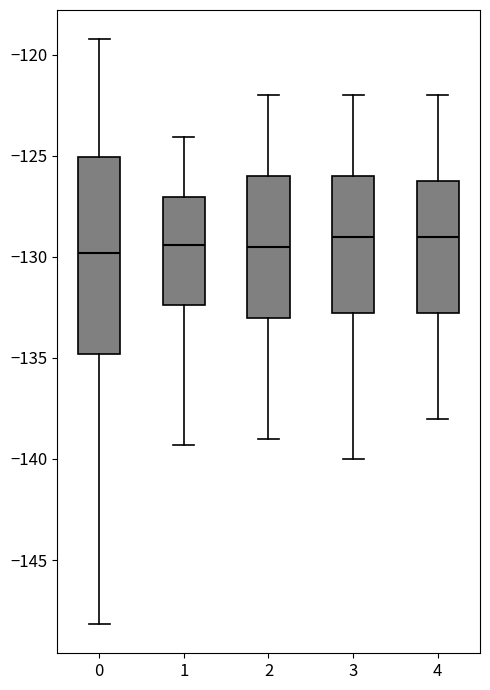

Reading left to right, read every box against the y-axis: the position of its median line, the range the box covers, and the ends of its whiskers. The values are not printed on the chart, so give them approximately, as read against the axis.

0: median -130.0, box -135.0 to -125.0, whiskers -148.0 to -119.0
1: median -129.5, box -132.5 to -127.0, whiskers -139.5 to -124.0
2: median -129.5, box -133.0 to -126.0, whiskers -139.0 to -122.0
3: median -129.0, box -132.5 to -126.0, whiskers -140.0 to -122.0
4: median -129.0, box -132.5 to -126.0, whiskers -138.0 to -122.0